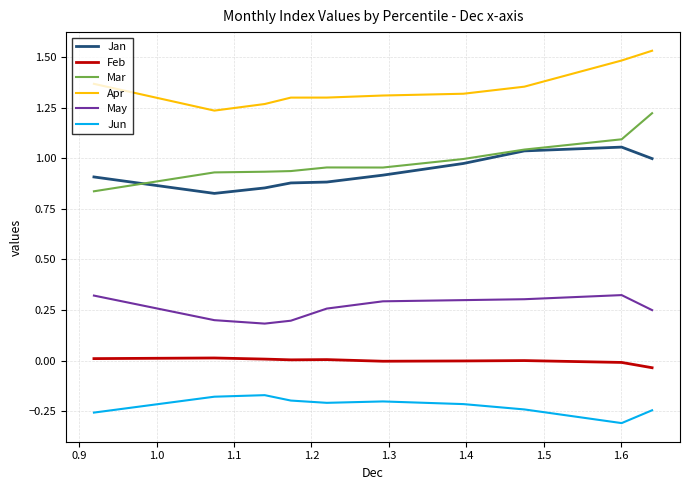

Which series has the largest total across all categories?

Apr